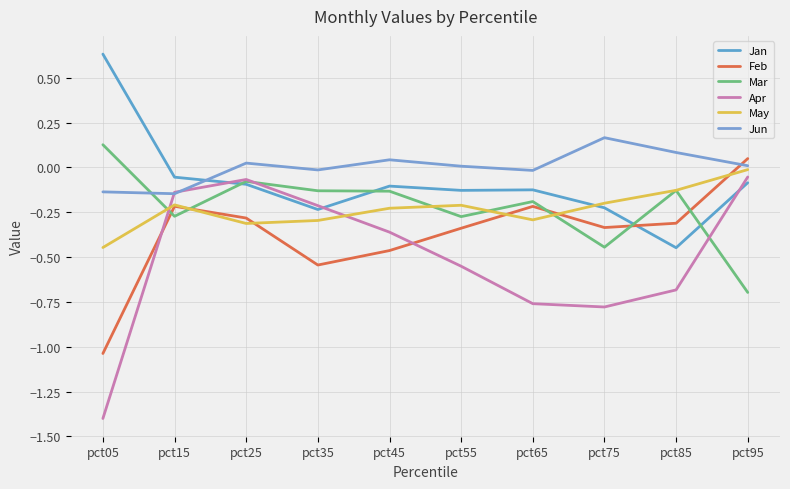

At which category is the sum across all series the highest?

pct95